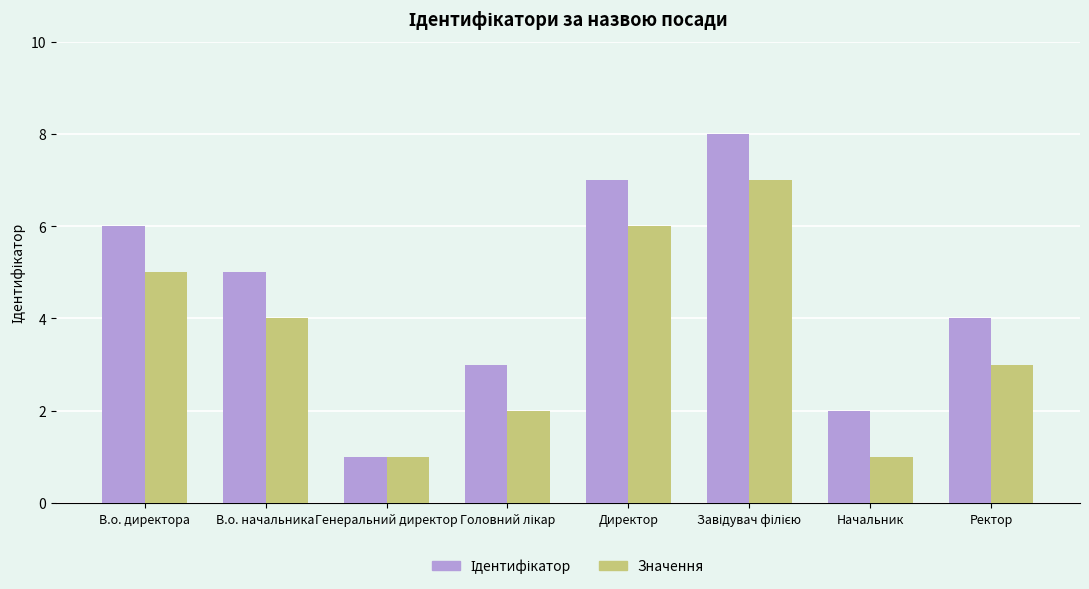

The Значення series shows 1 at В.о. директора. True or false?

False